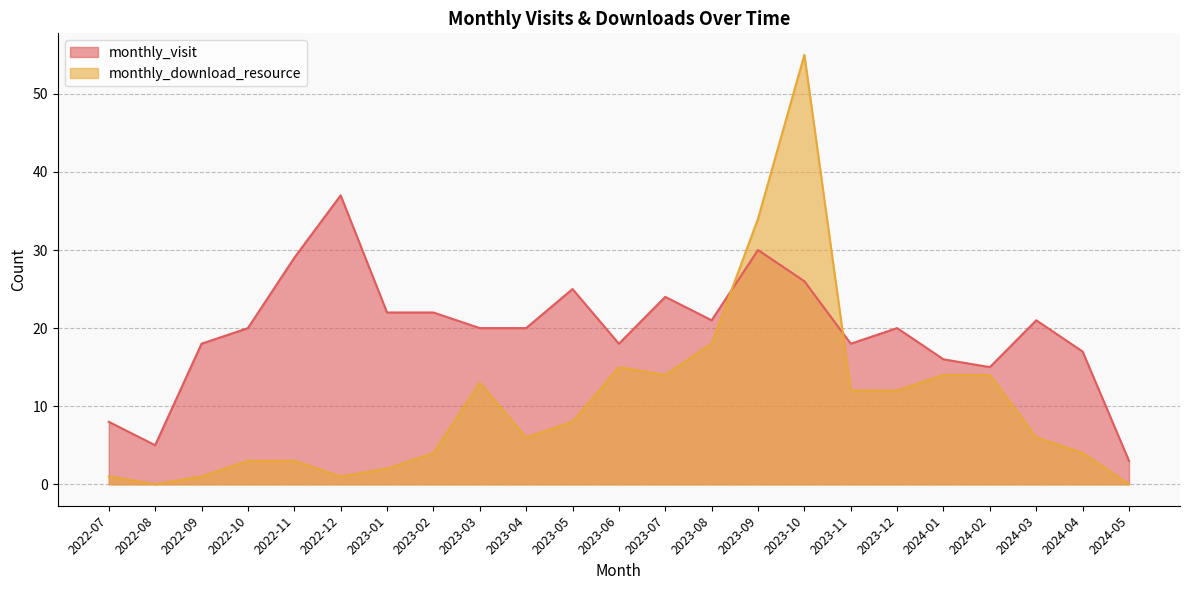

What are all the series names shown in the legend?

monthly_visit, monthly_download_resource